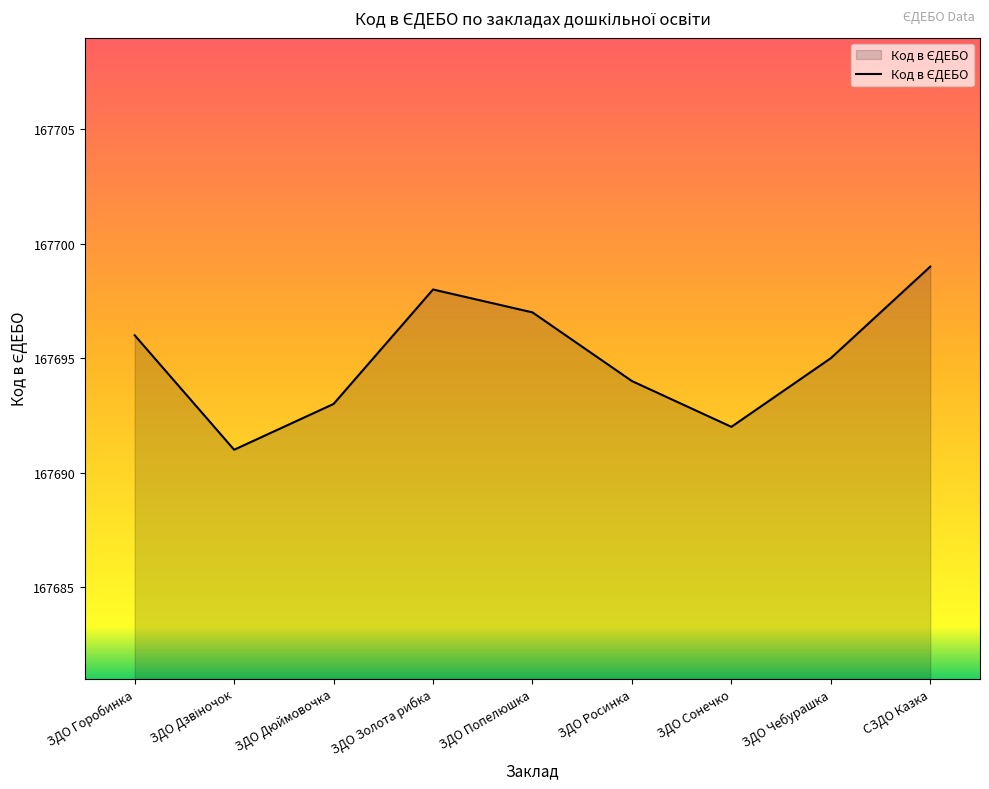

What is the ratio of the value at ЗДО Золота рибка to the value at ЗДО Чебурашка?

1.0